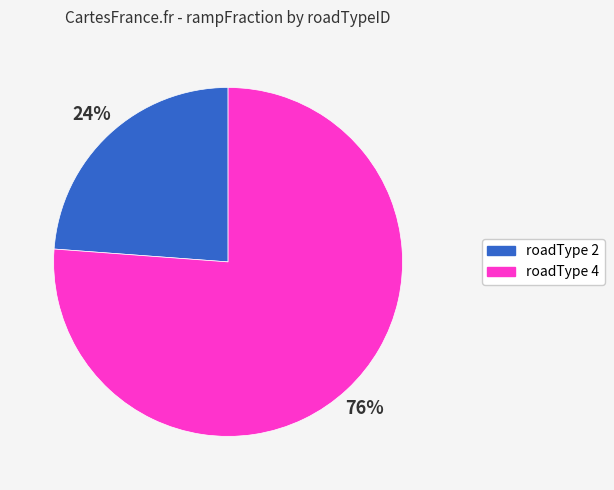

Is there a majority slice in this chart?

Yes